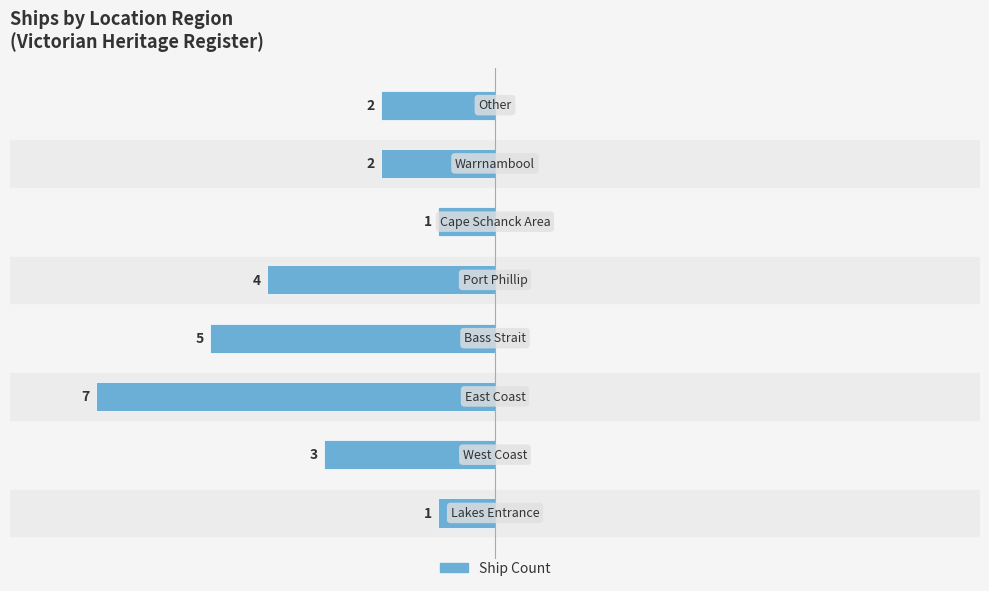

Are the bars horizontal?

Yes